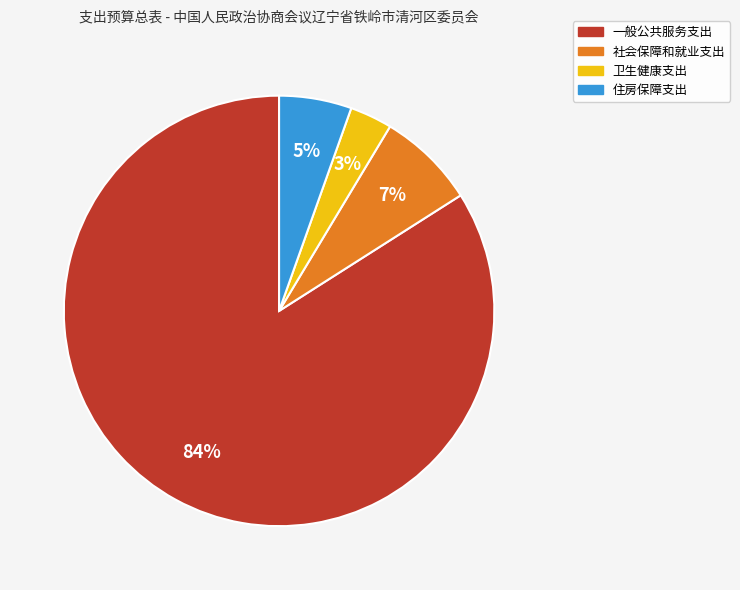

What percentage is the 住房保障支出 slice, to the nearest percent?

5%